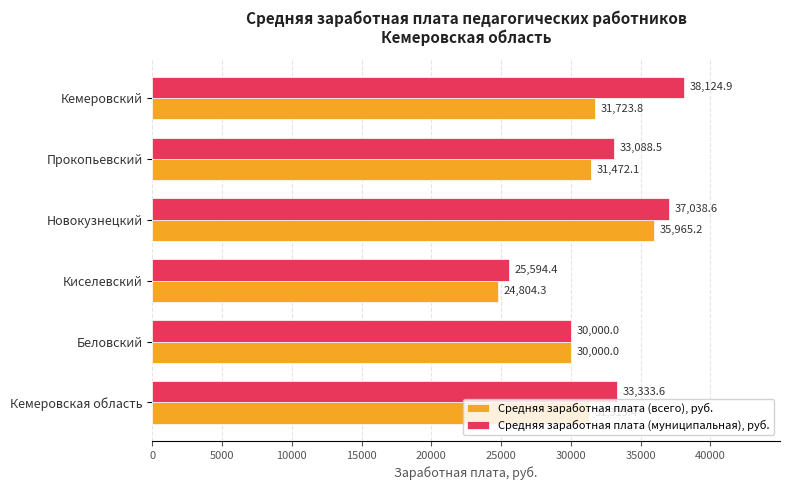

How many distinct data groups are displayed?

2